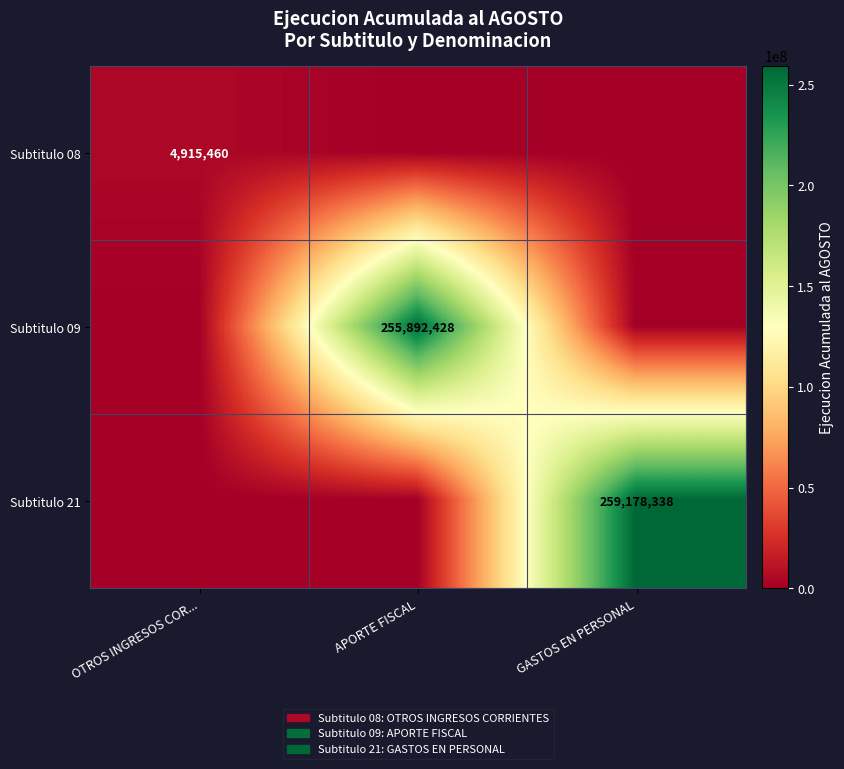

Which category has the lowest value across all series?

APORTE FISCAL